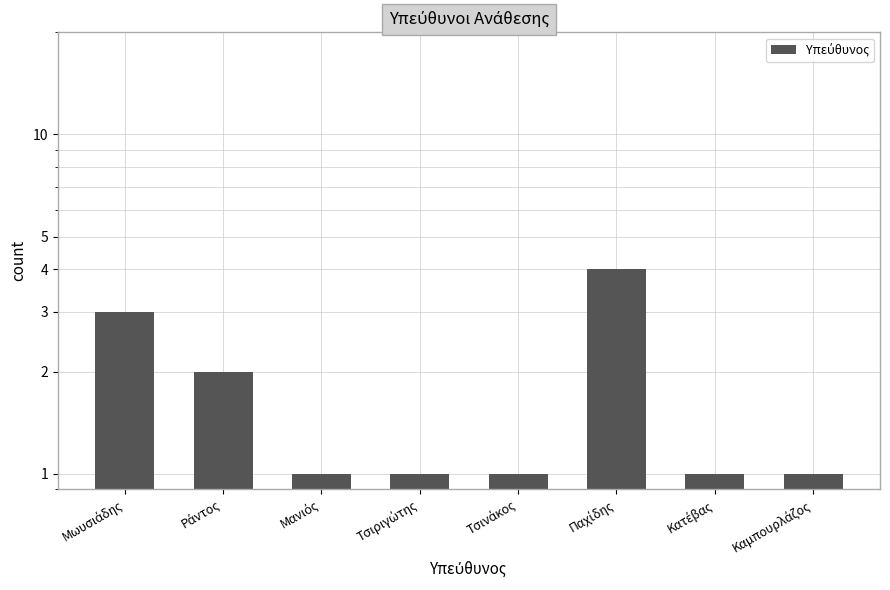

What is the difference between the maximum and minimum values?

3